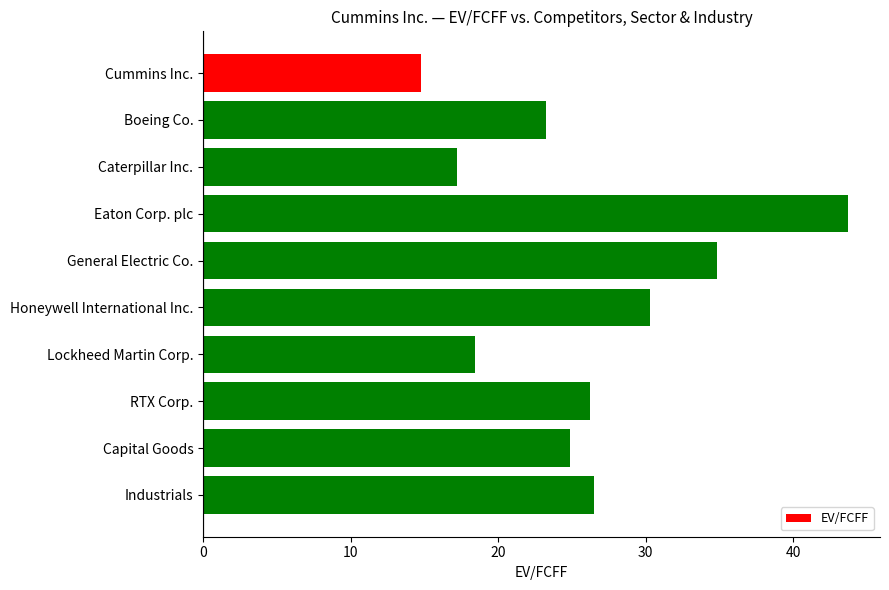

The value at Industrials is 35.3. True or false?

False